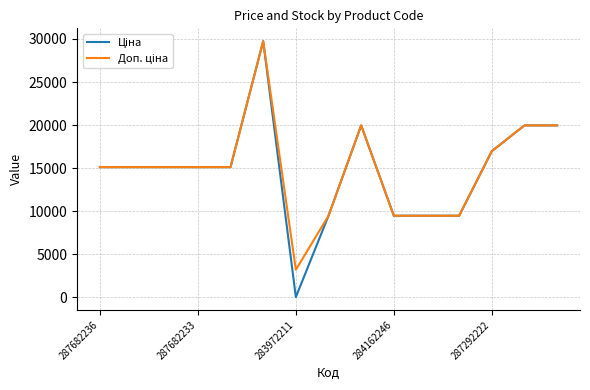

How many lines are shown in the chart?

2